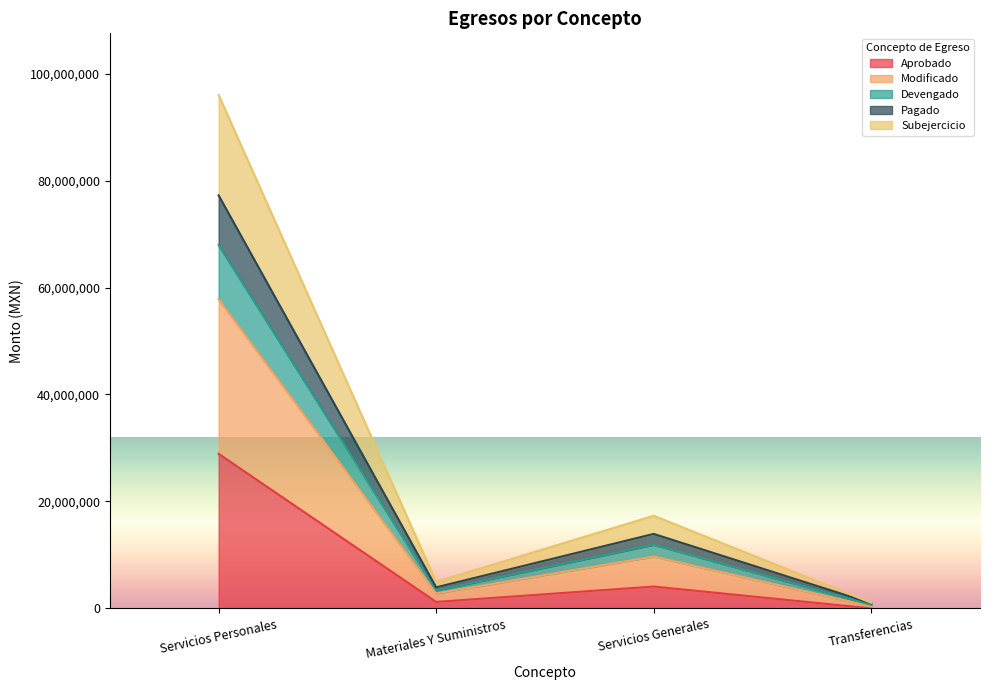

Where does the Devengado series first go above 13928466?

Servicios Personales